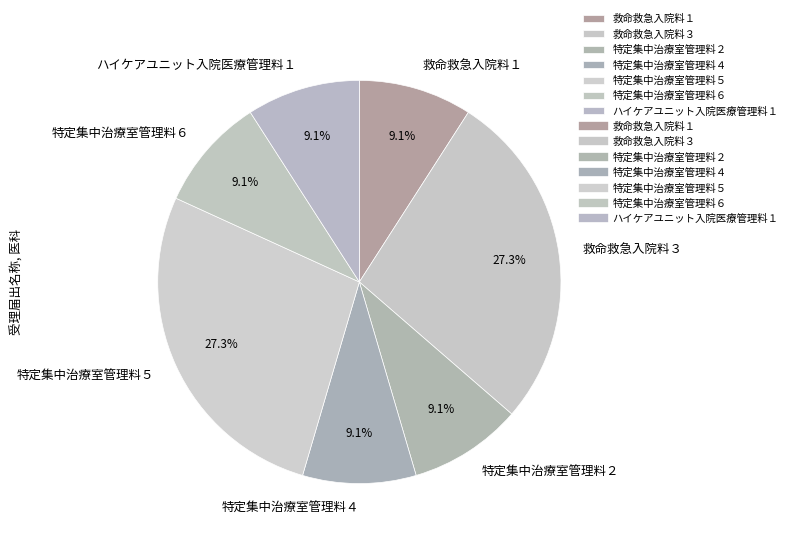

Is there a majority slice in this chart?

No